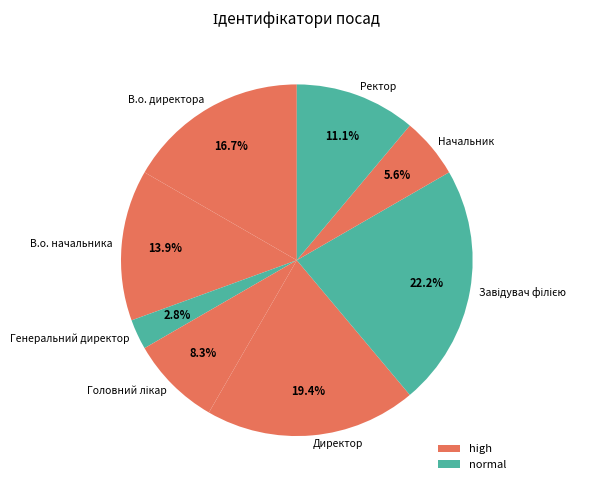

To the nearest percent, what percentage of the pie is Директор?

19%